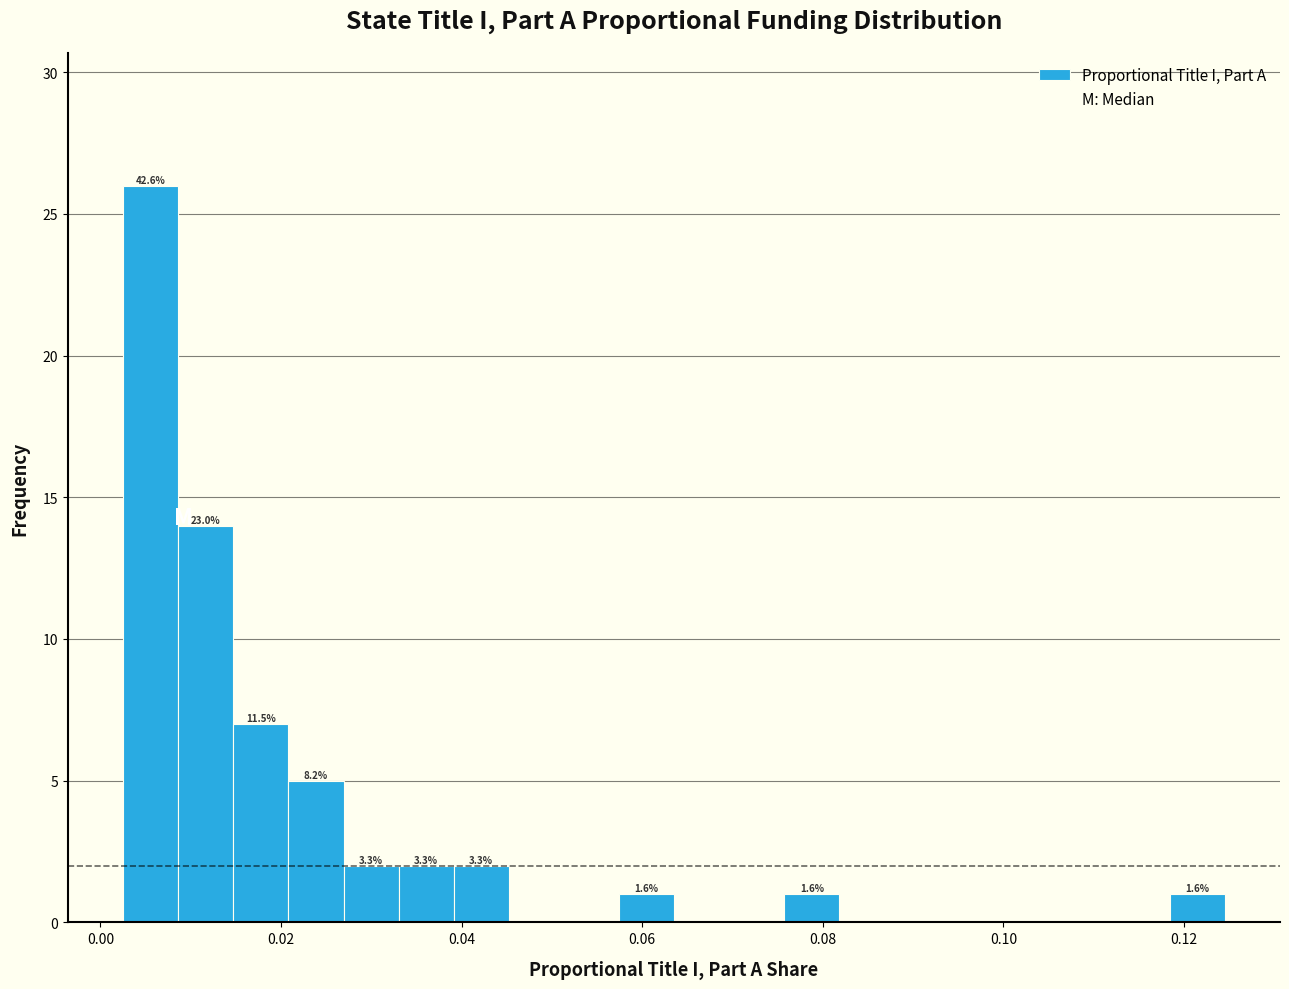

Read against the x-axis, roughly where is the centre of the tallest bar?

0.006